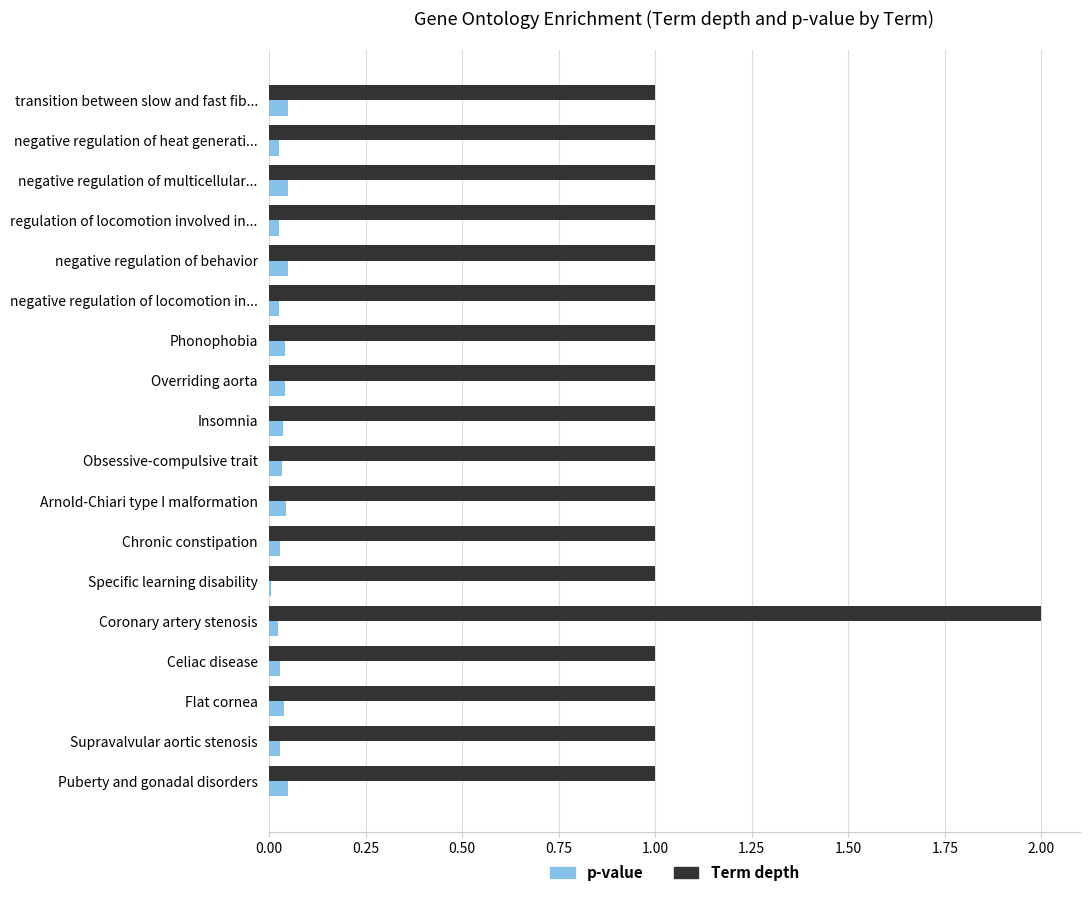

What is the maximum value for Term depth?

2.0